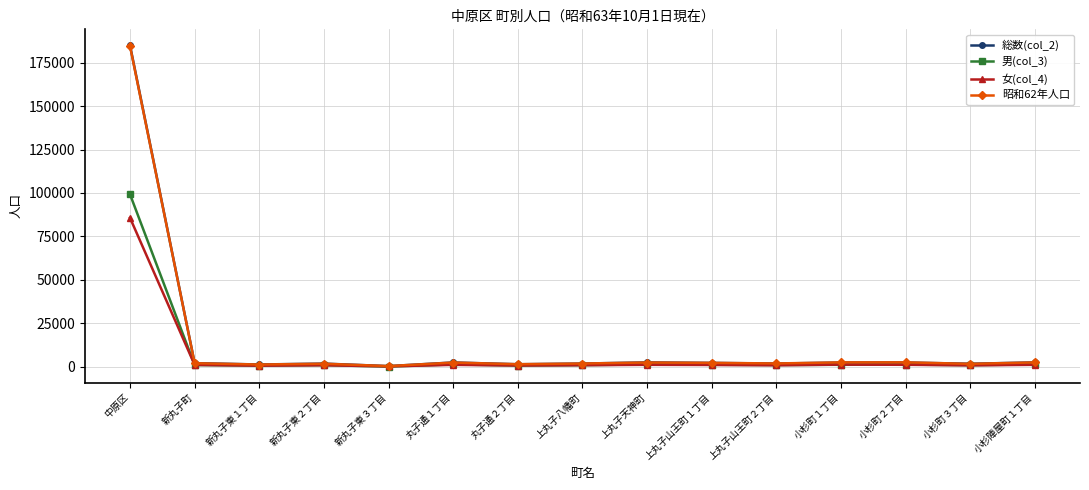

Is the value of 総数(col_2) at 上丸子八幡町 greater than the value of 昭和62年人口 at 中原区?

No